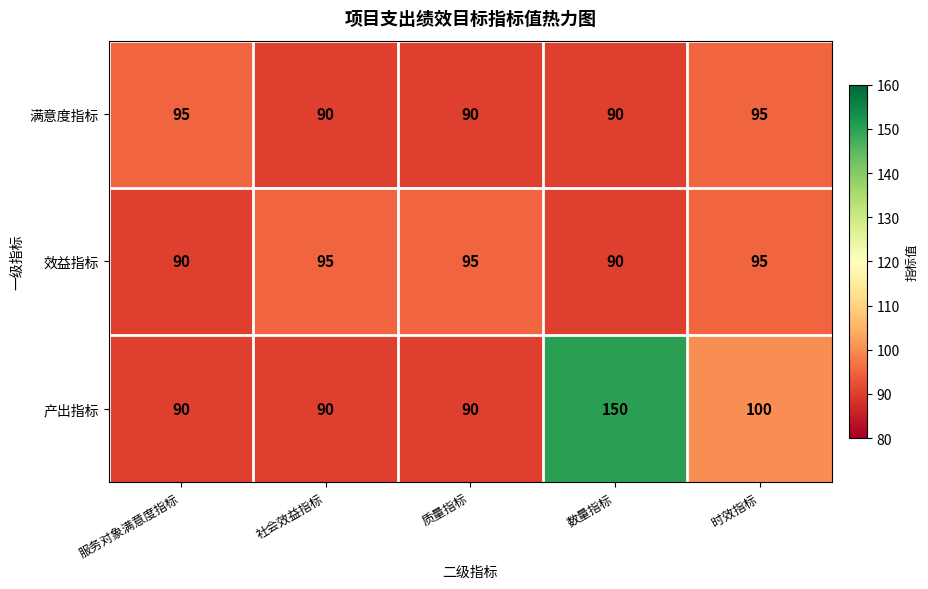

Reading left to right, extract all data points from this chart.

满意度指标: 服务对象满意度指标=95	社会效益指标=90	质量指标=90	数量指标=90	时效指标=95
效益指标: 服务对象满意度指标=90	社会效益指标=95	质量指标=95	数量指标=90	时效指标=95
产出指标: 服务对象满意度指标=90	社会效益指标=90	质量指标=90	数量指标=150	时效指标=100